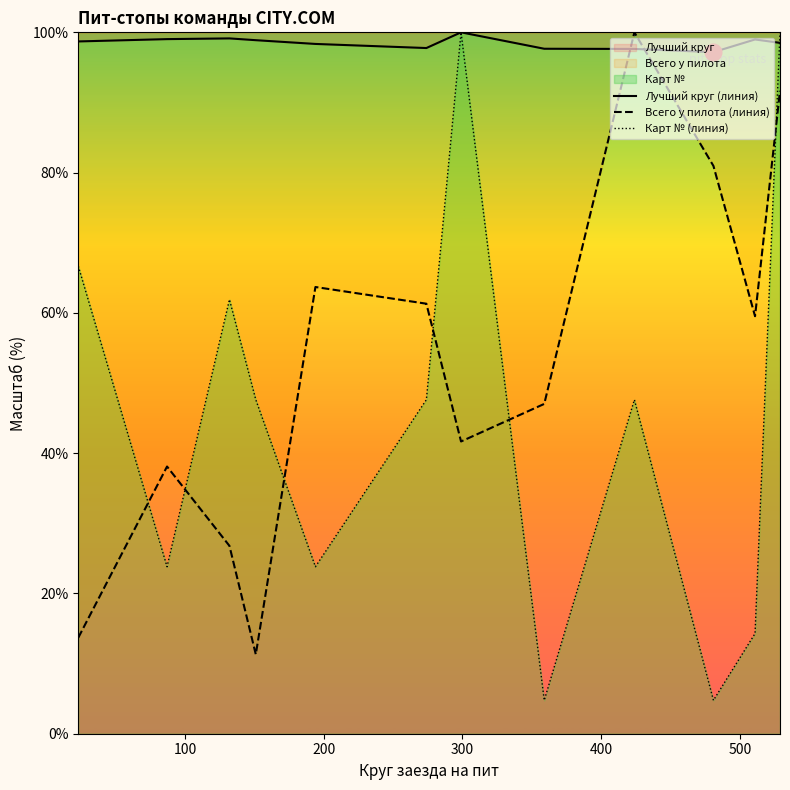

True or false: Карт № (линия) has more than 0 points higher than both neighbors.

True